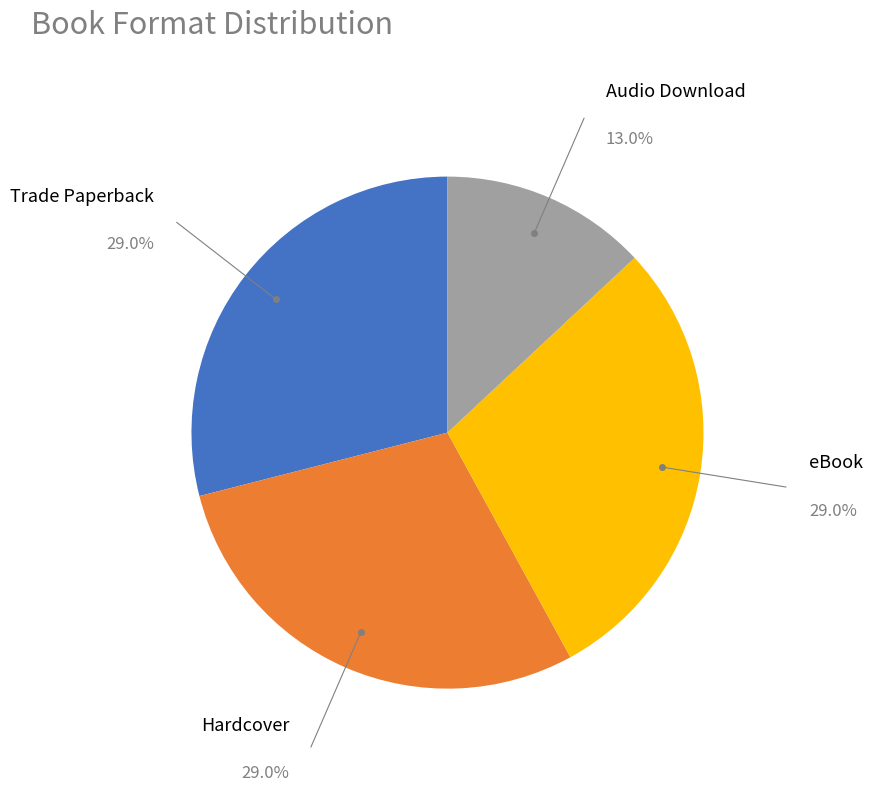

True or false: Hardcover accounts for 29% of the total.

True